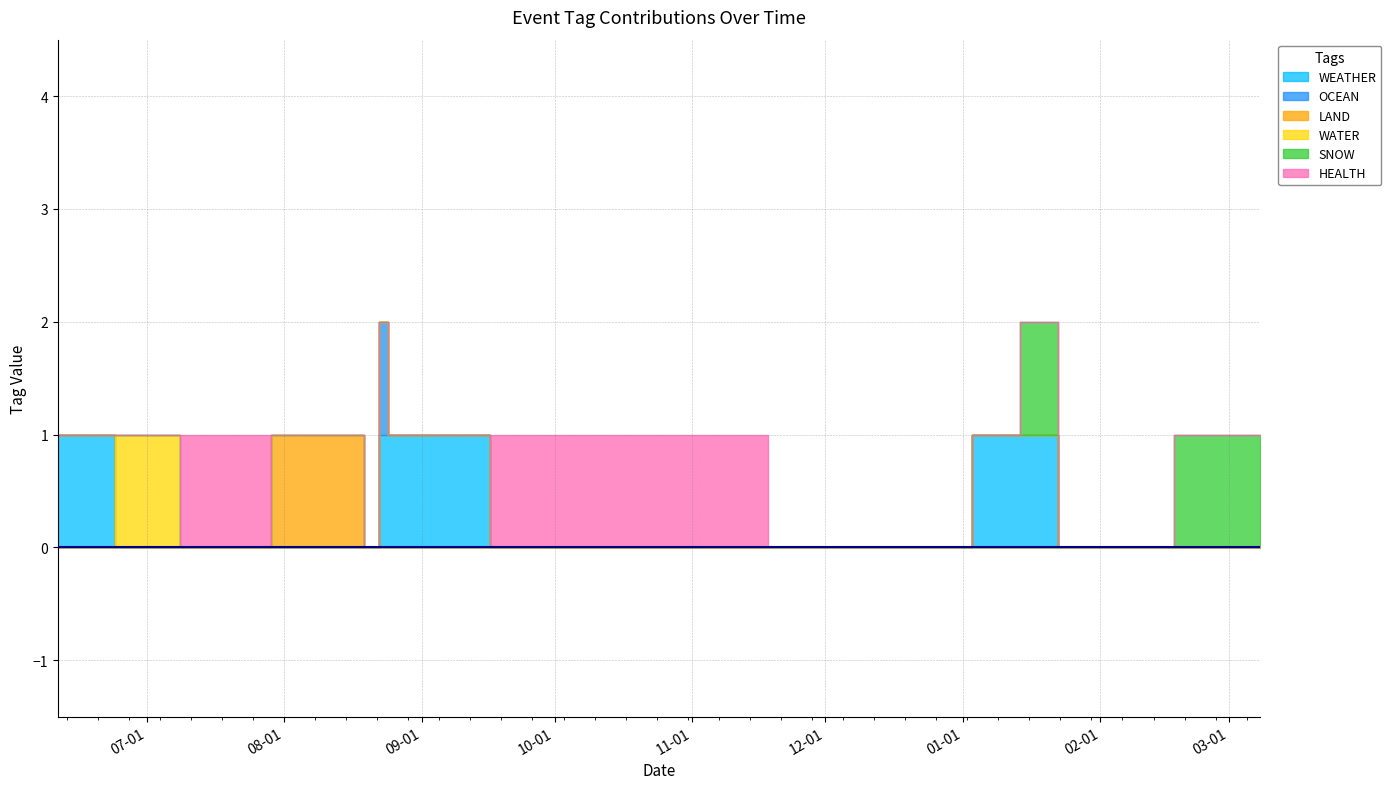

Rank the series at 2023-07-10 from lowest to highest value.

WEATHER, OCEAN, LAND, WATER, SNOW, HEALTH